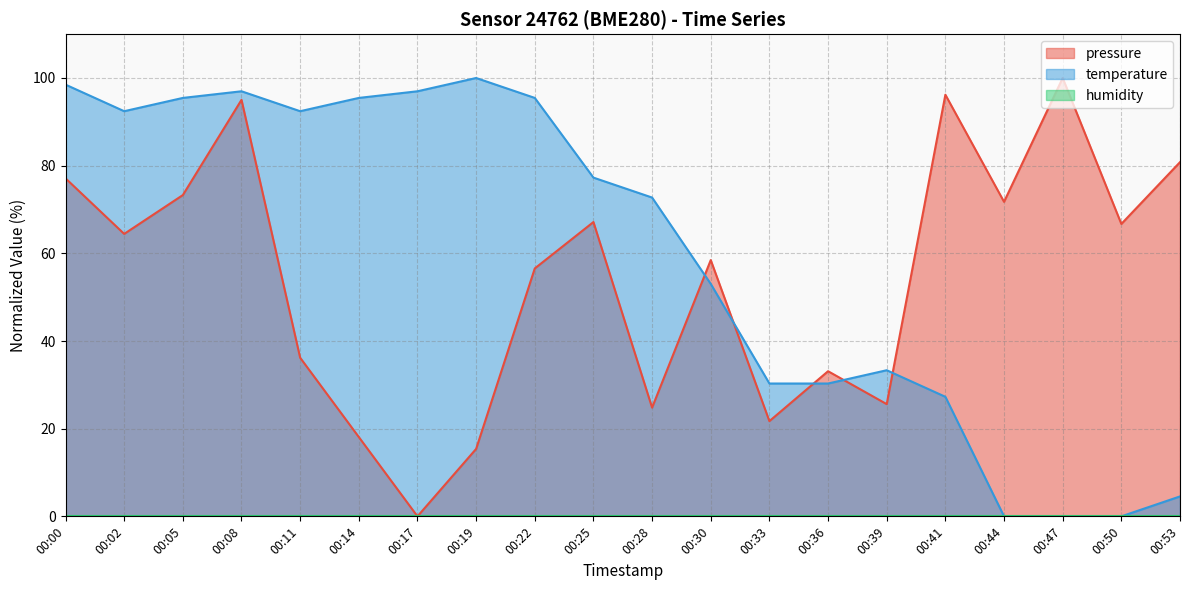

The pressure series shows 13.6 at 00:28. True or false?

False